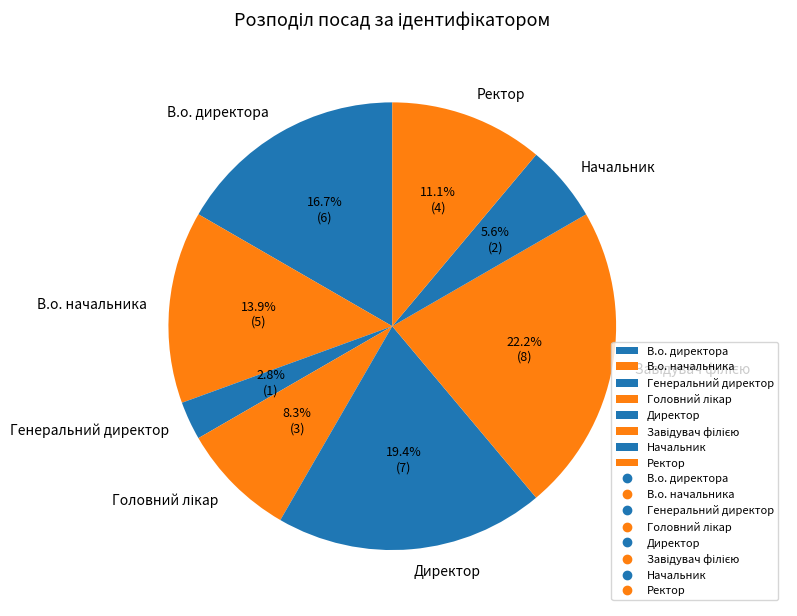

Approximately how many times larger is the value at Ректор compared to Начальник?

2.0